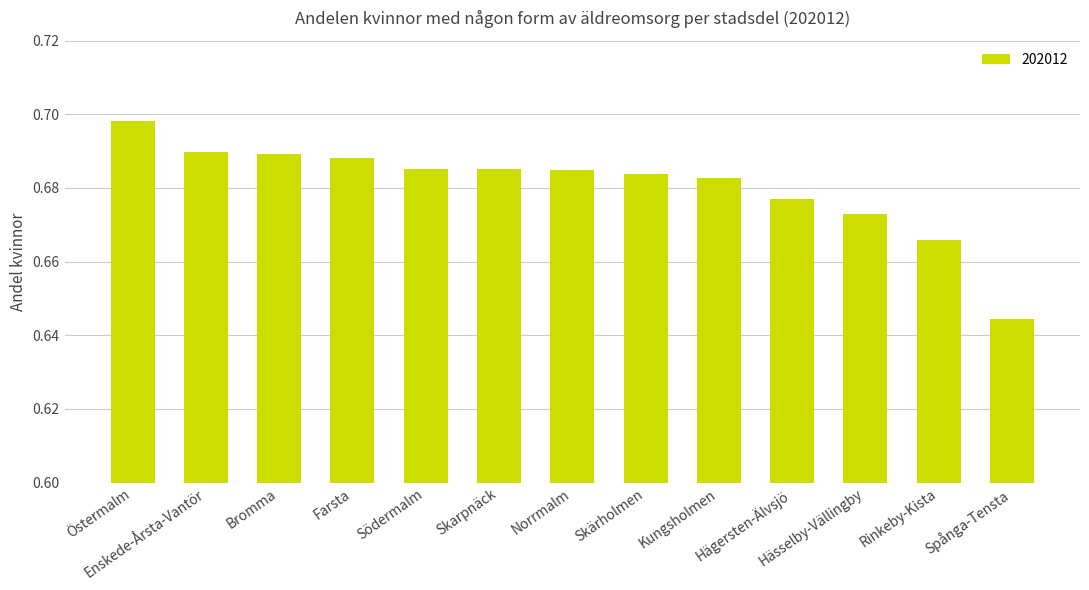

What is the label of the 8th bar from the right?

Skarpnäck